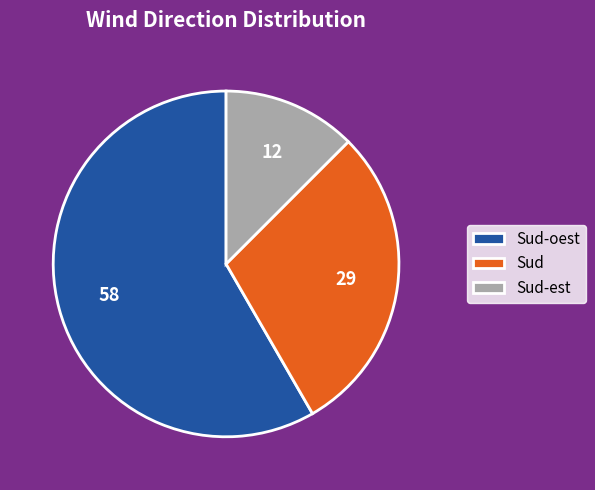

How many segments does this pie chart have?

3